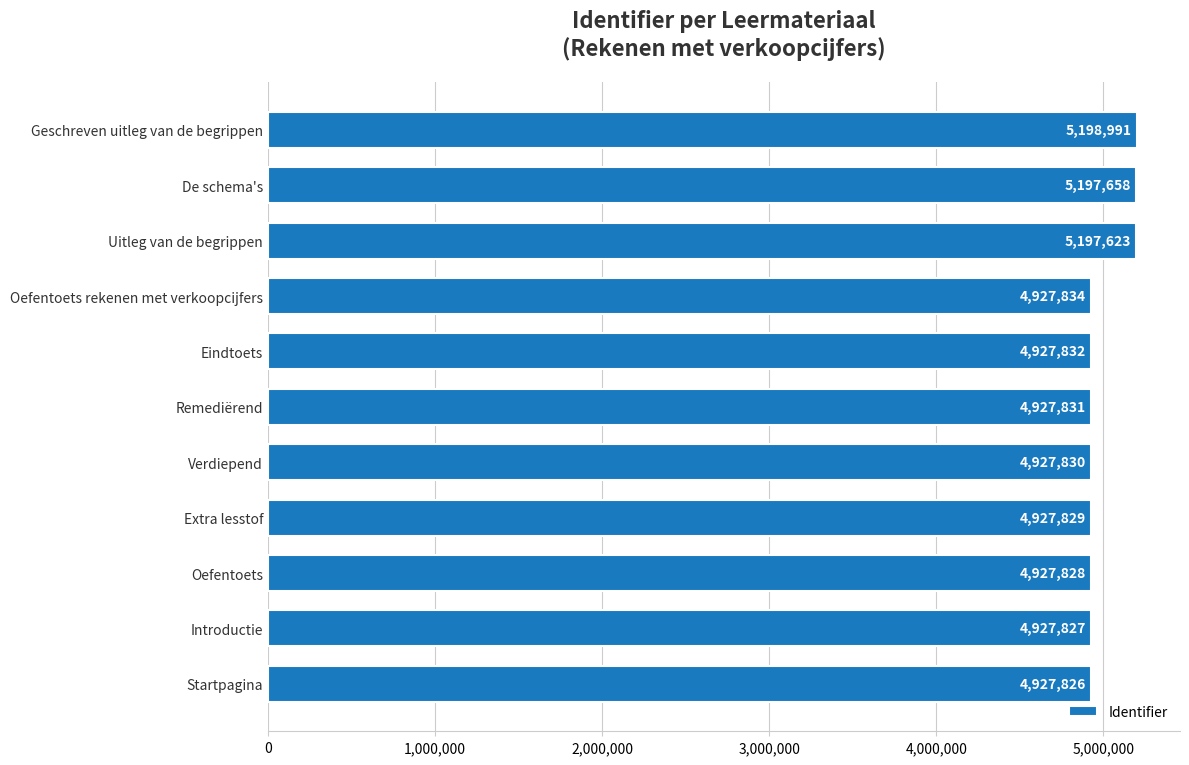

How many bars are there in total?

11